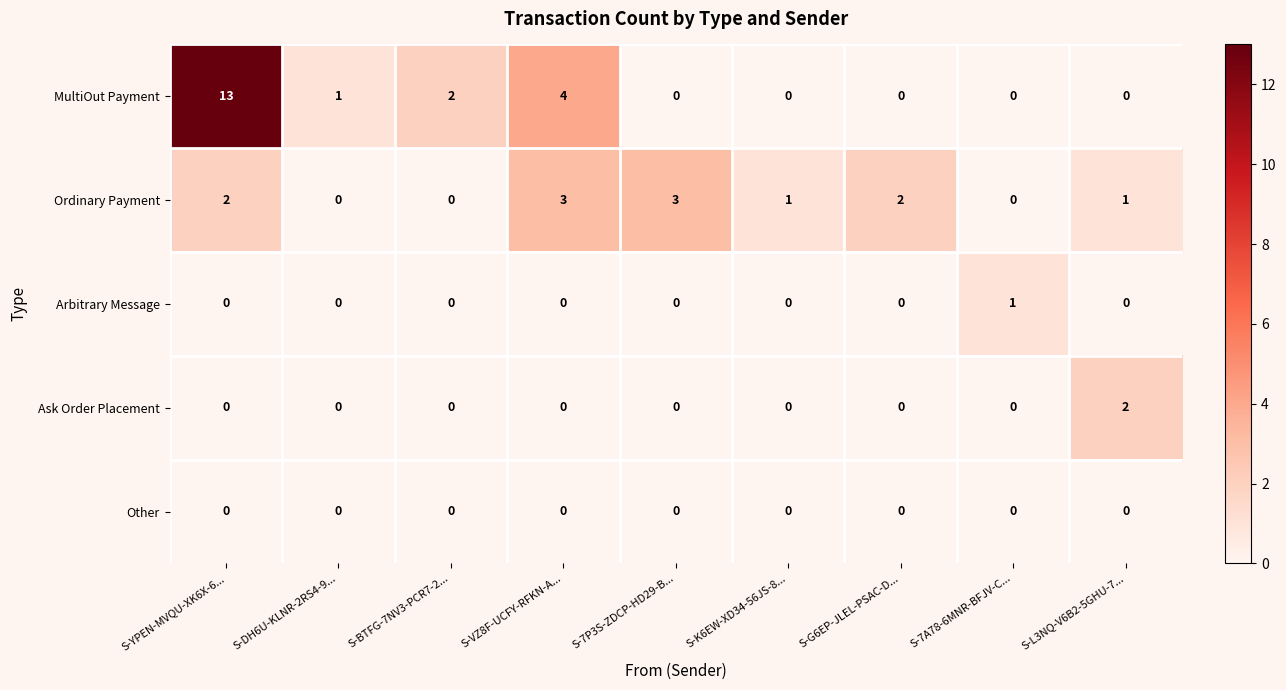

Which series has the largest total across all categories?

MultiOut Payment